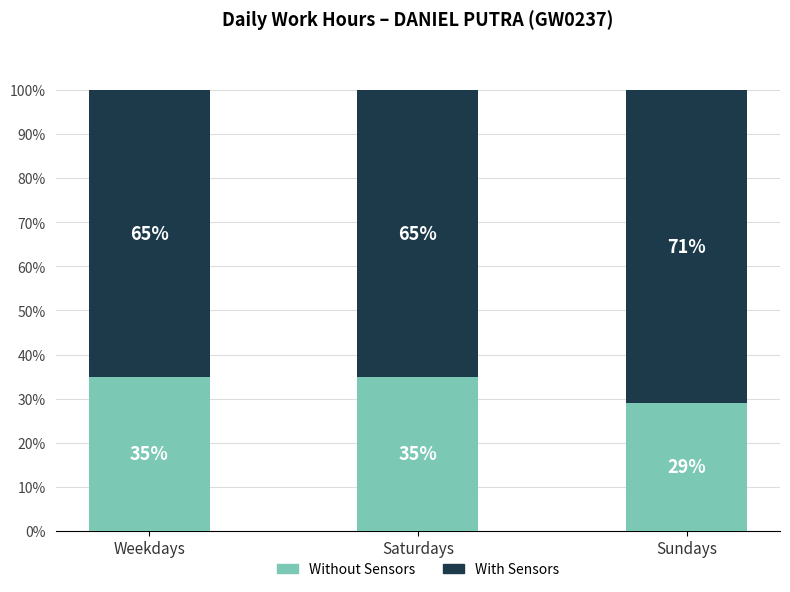

Is it true that Without Sensors equals 20 at Saturdays?

False